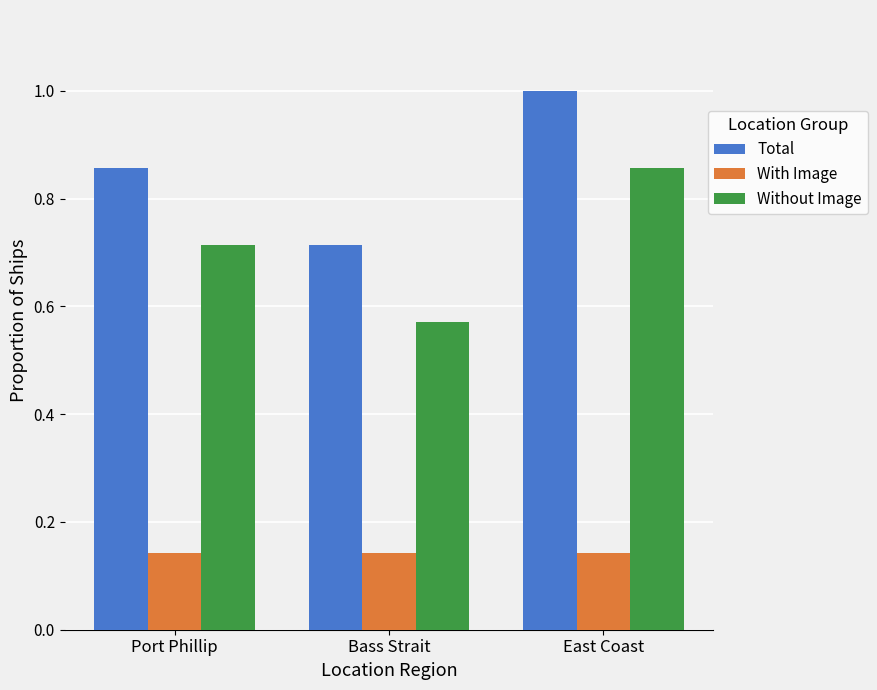

At which category is the sum across all series the highest?

East Coast